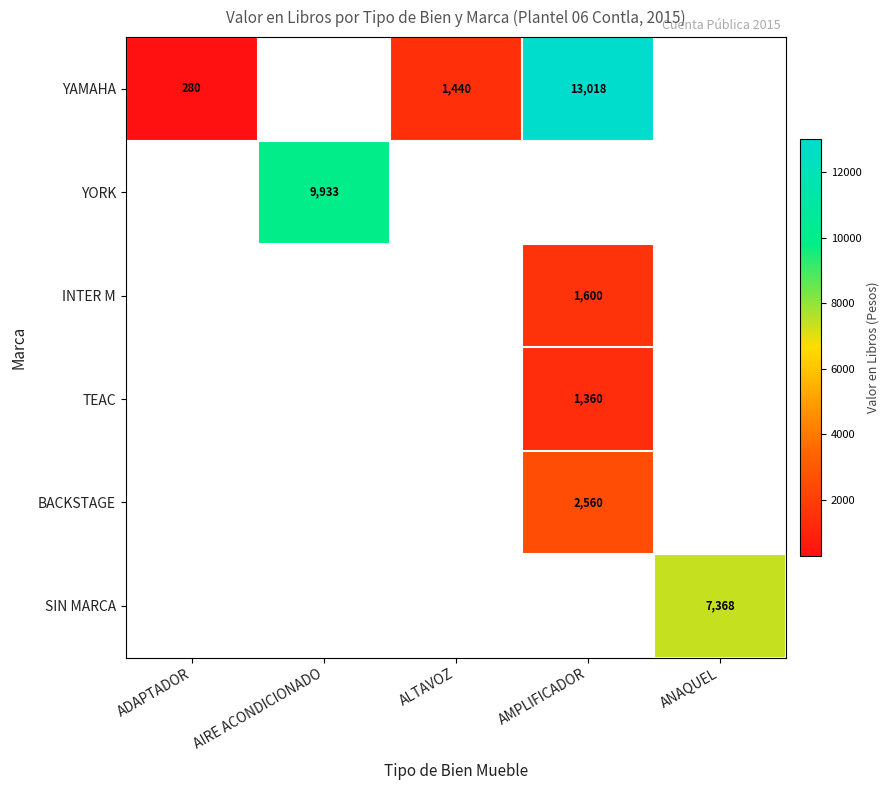

The value of BACKSTAGE at AMPLIFICADOR is 3746. True or false?

False